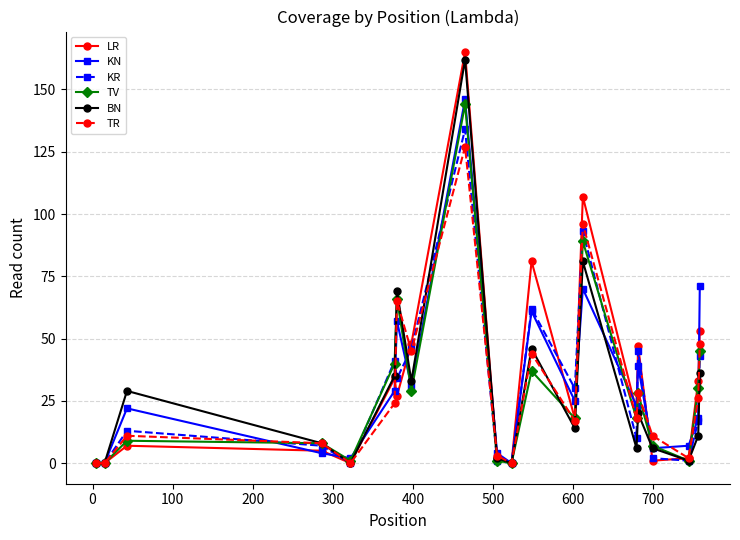

True or false: BN has more than 0 points higher than both neighbors.

True